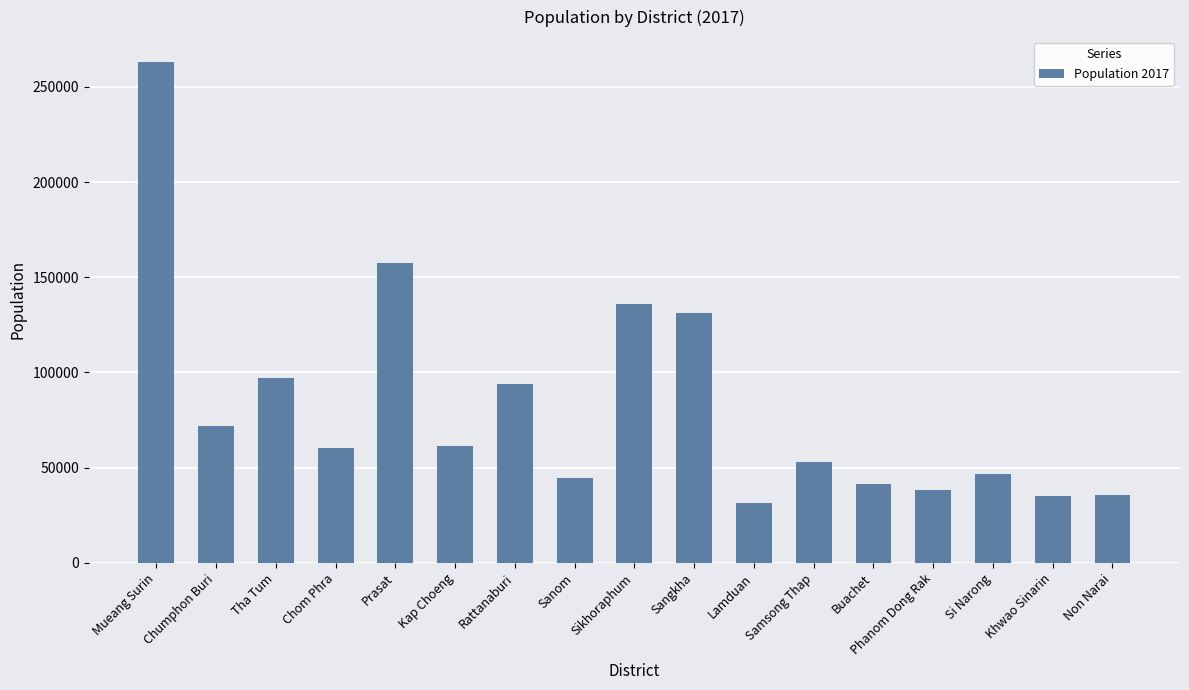

What is the change in value from Samsong Thap to Buachet?

-11929